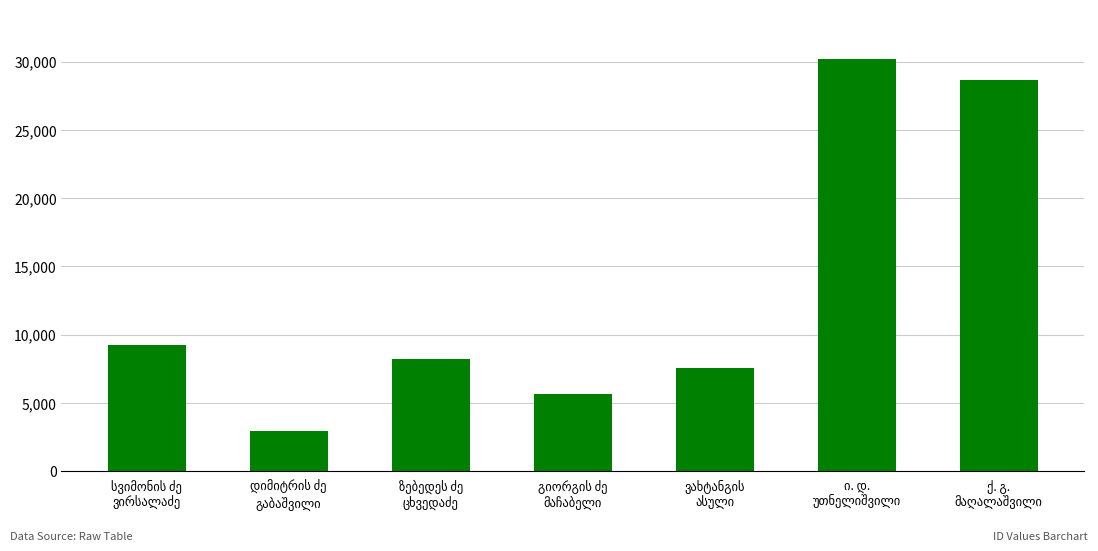

How many bars are there in total?

7